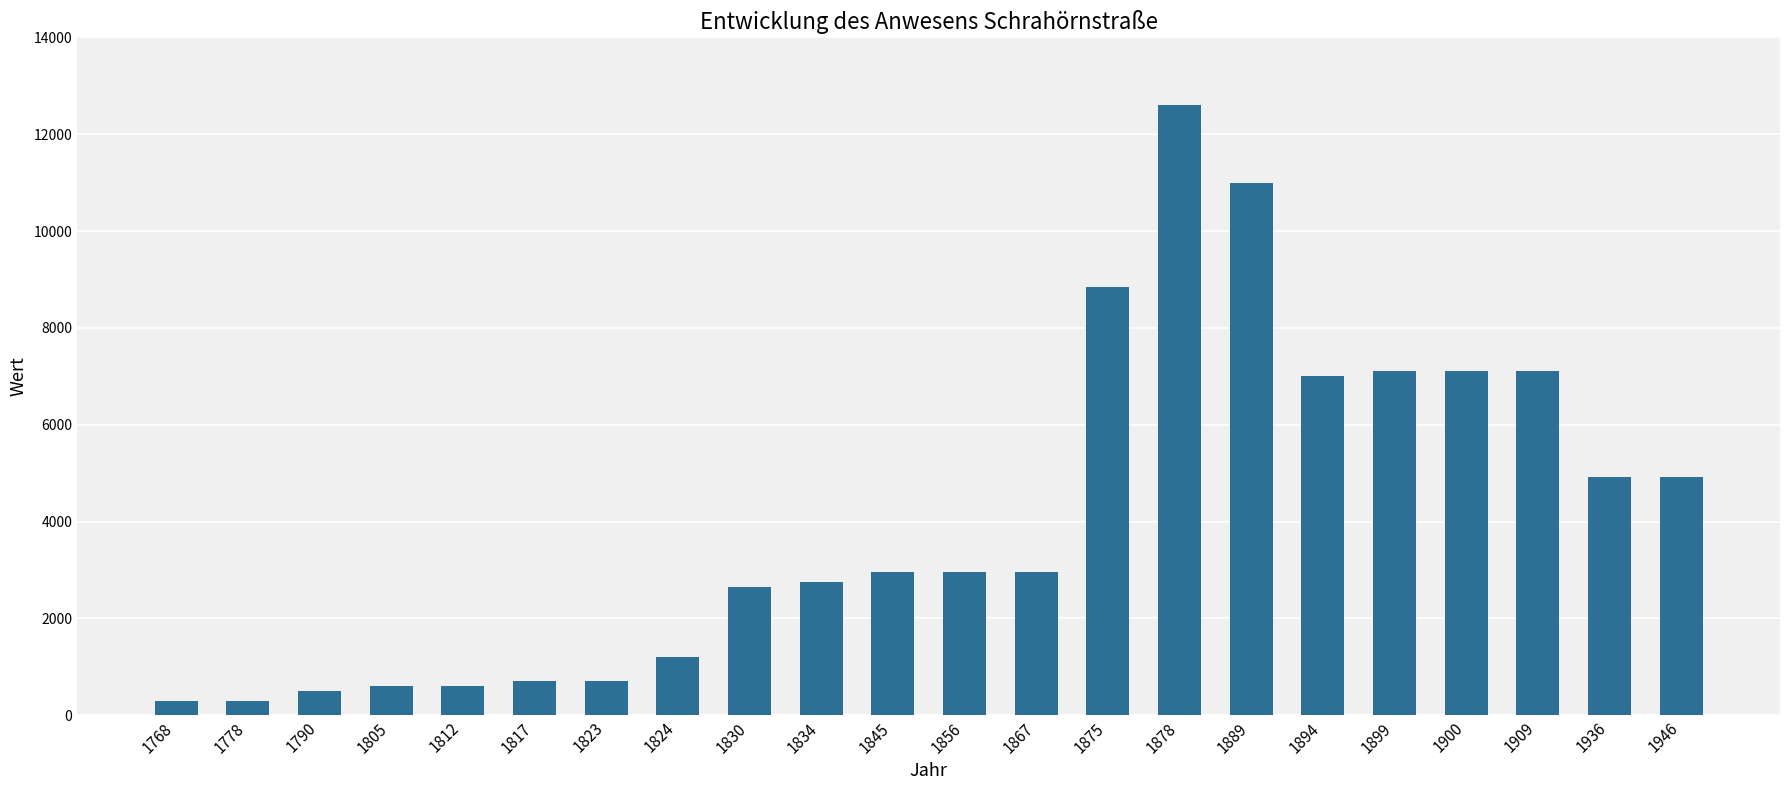

How many data points does each series have?

22